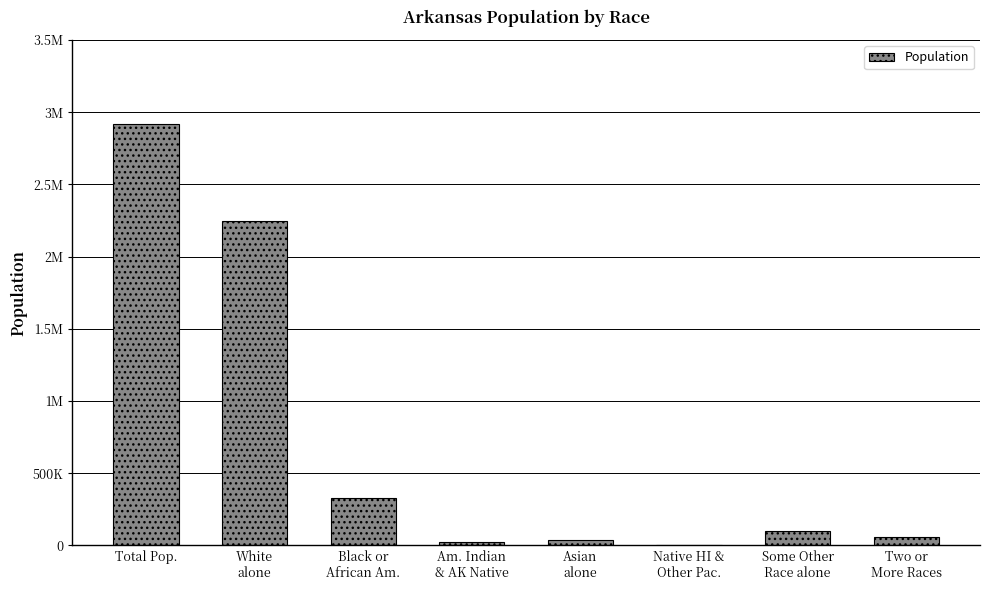

Does the chart contain stacked bars?

No